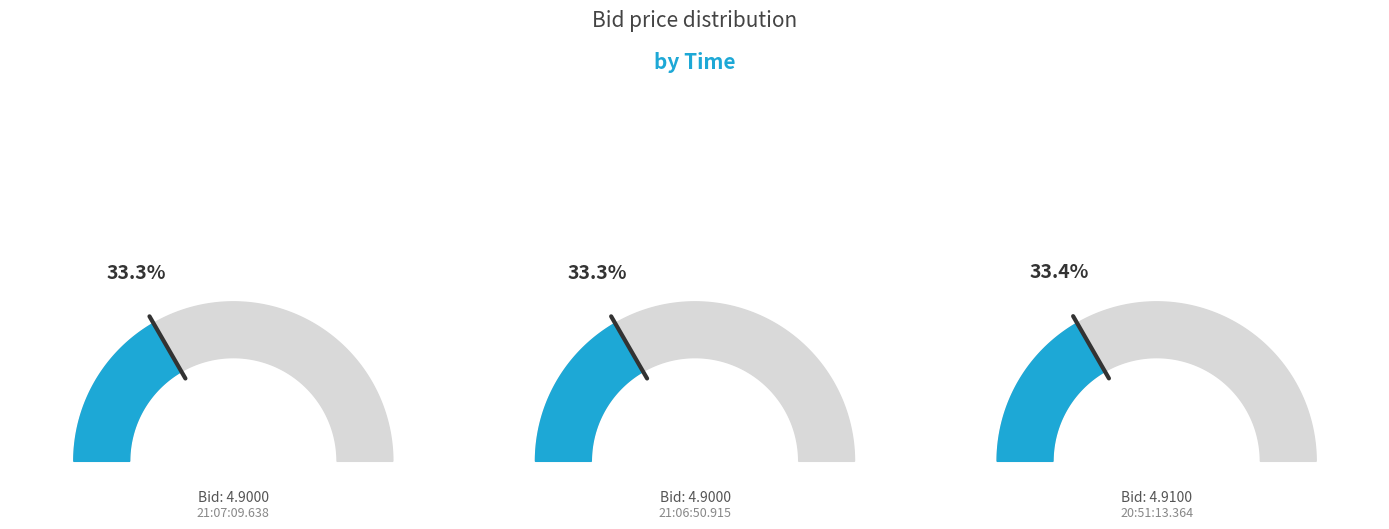

Which has a higher value, 20:51:13.364 or 21:06:50.915?

20:51:13.364